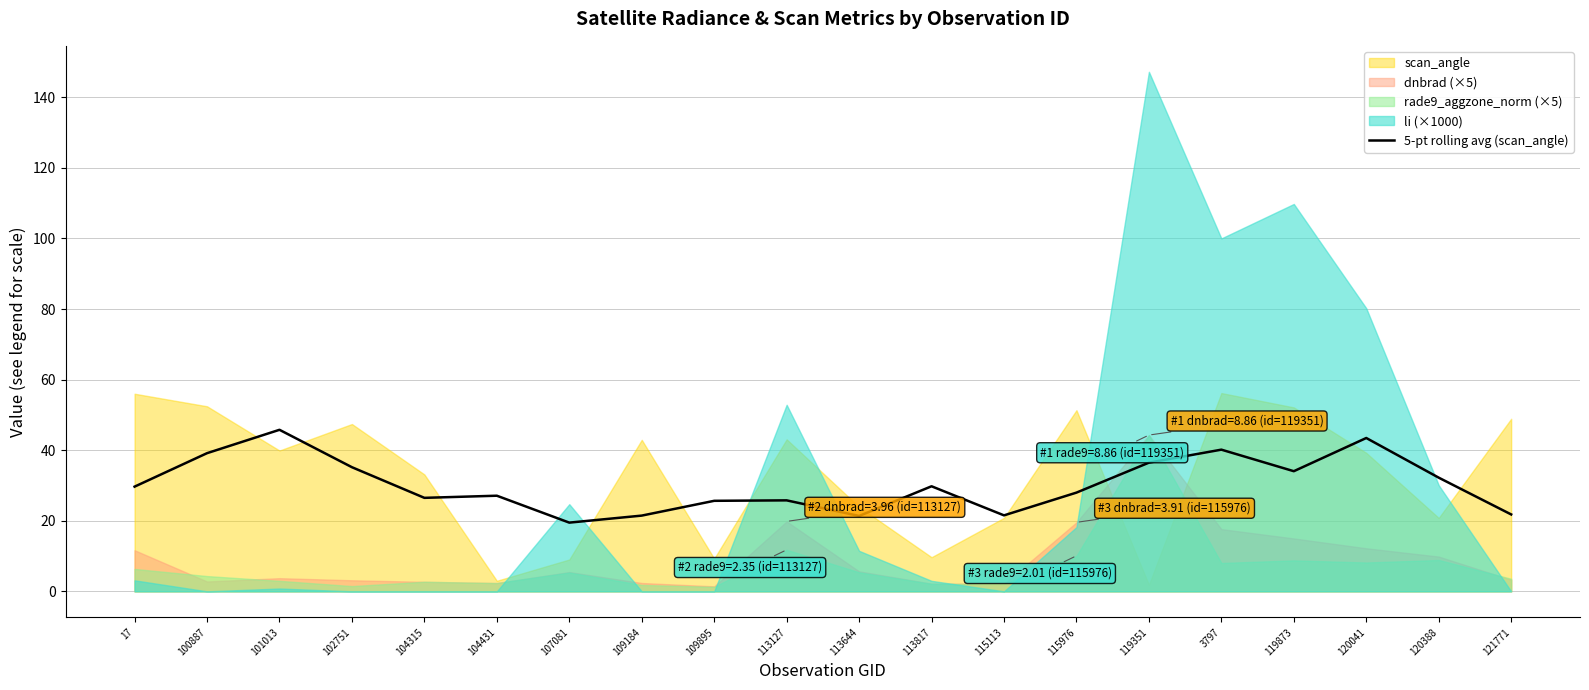

Reading right to left, extract all data points from this chart.

21.8	32.2	43.5	34.0	40.2	36.5	28.0	21.5	29.8	21.4	25.8	25.7	21.5	19.5	27.1	26.5	35.2	45.8	39.2	29.7